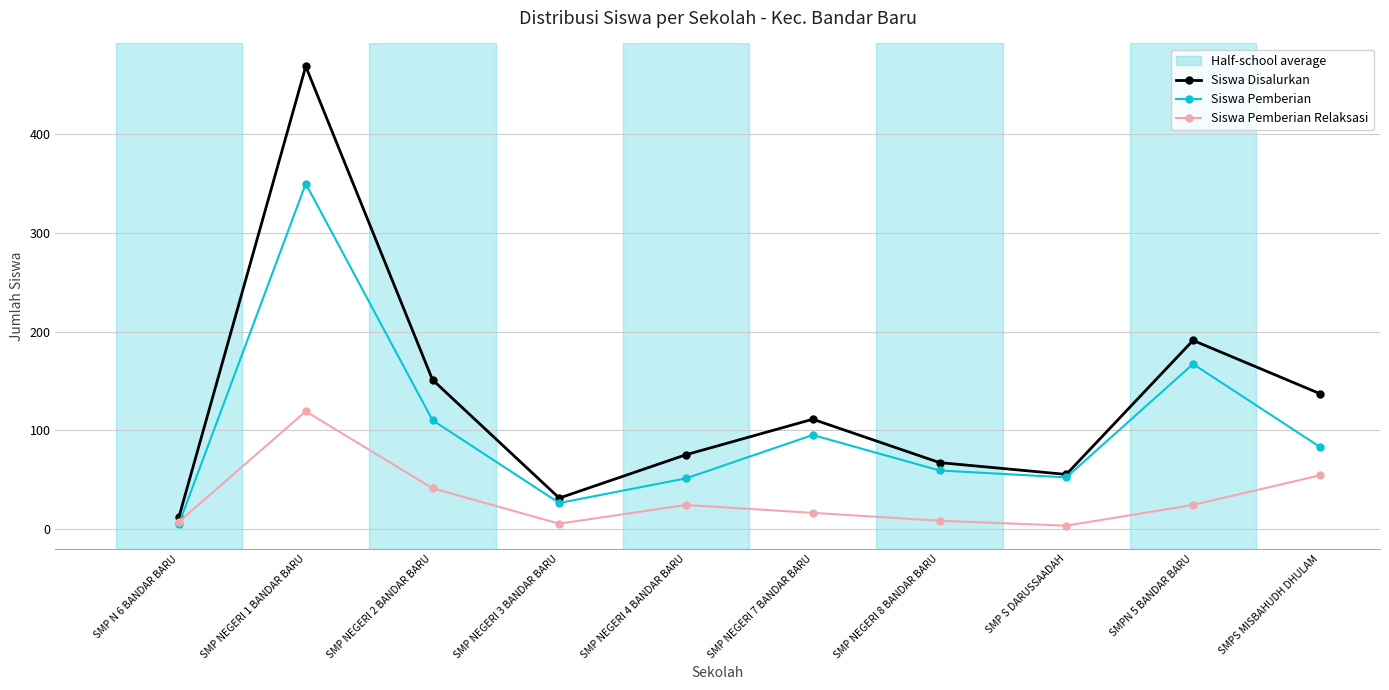

What is the sum of the Siswa Pemberian values at SMP NEGERI 7 BANDAR BARU and SMP NEGERI 3 BANDAR BARU?

121